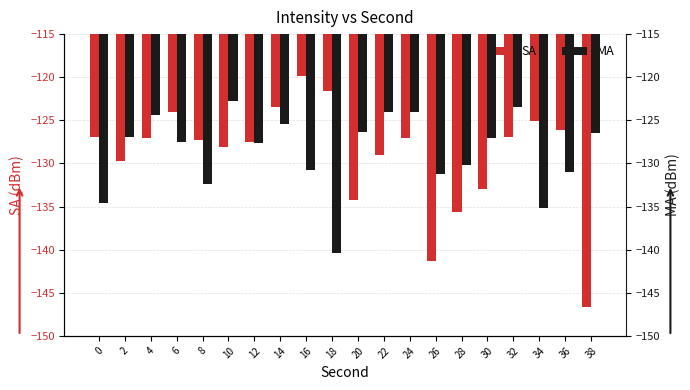

Are the bars grouped side by side (vs. stacked)?

Yes